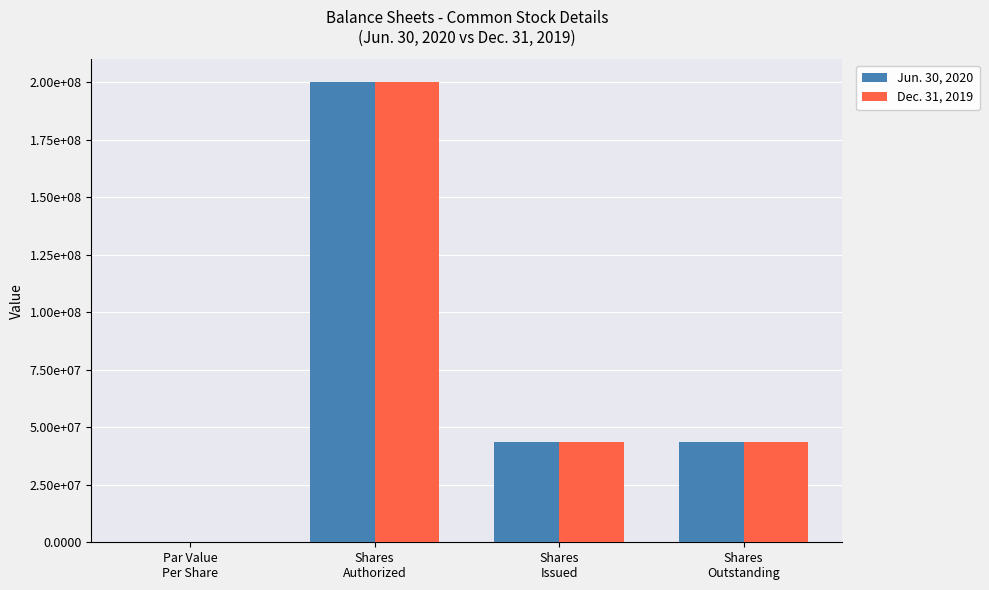

Does the chart contain stacked bars?

No